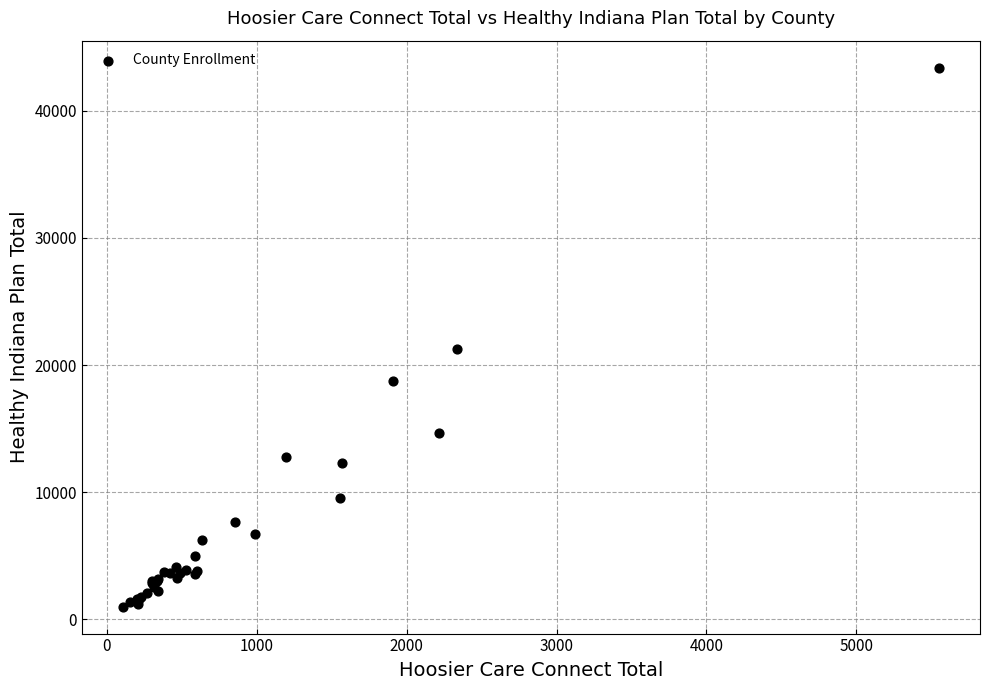

What Y value in the scatter plot is closest to 22195?

21295